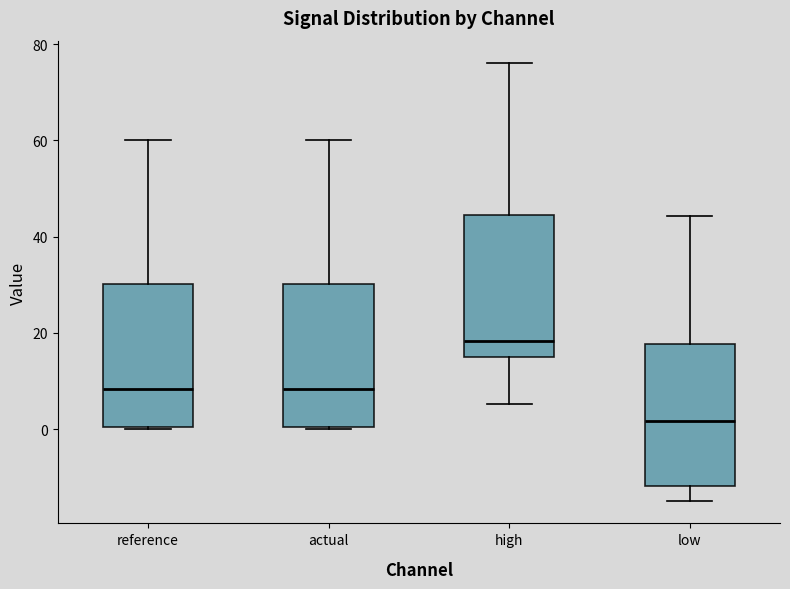

Where does the upper whisker of the box for high end on the y-axis? The values are not printed on the chart, so give them approximately, as read against the axis.

76